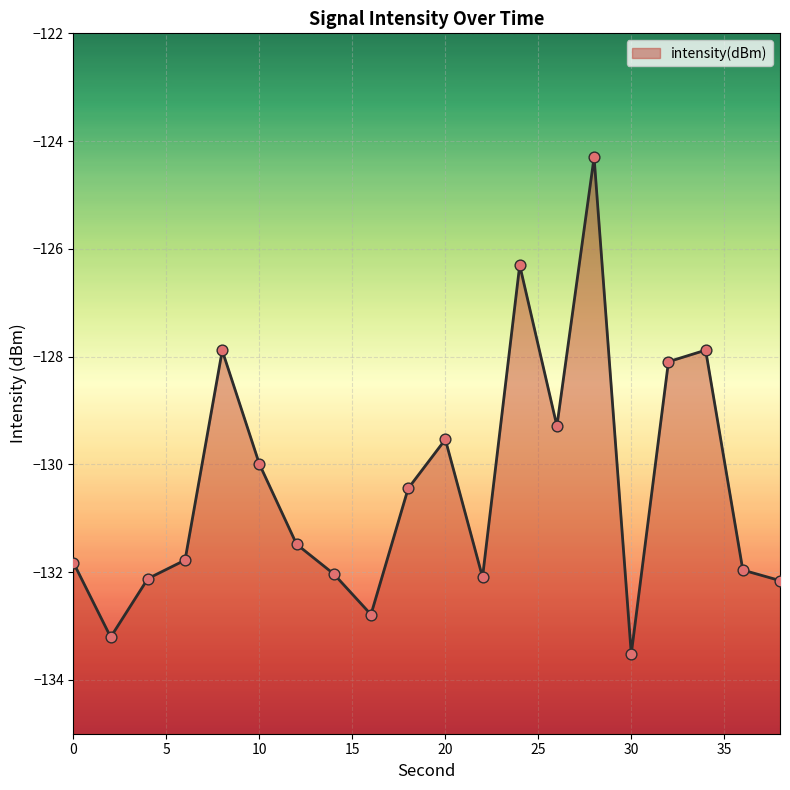

Which has a higher value, 30 or 12?

12